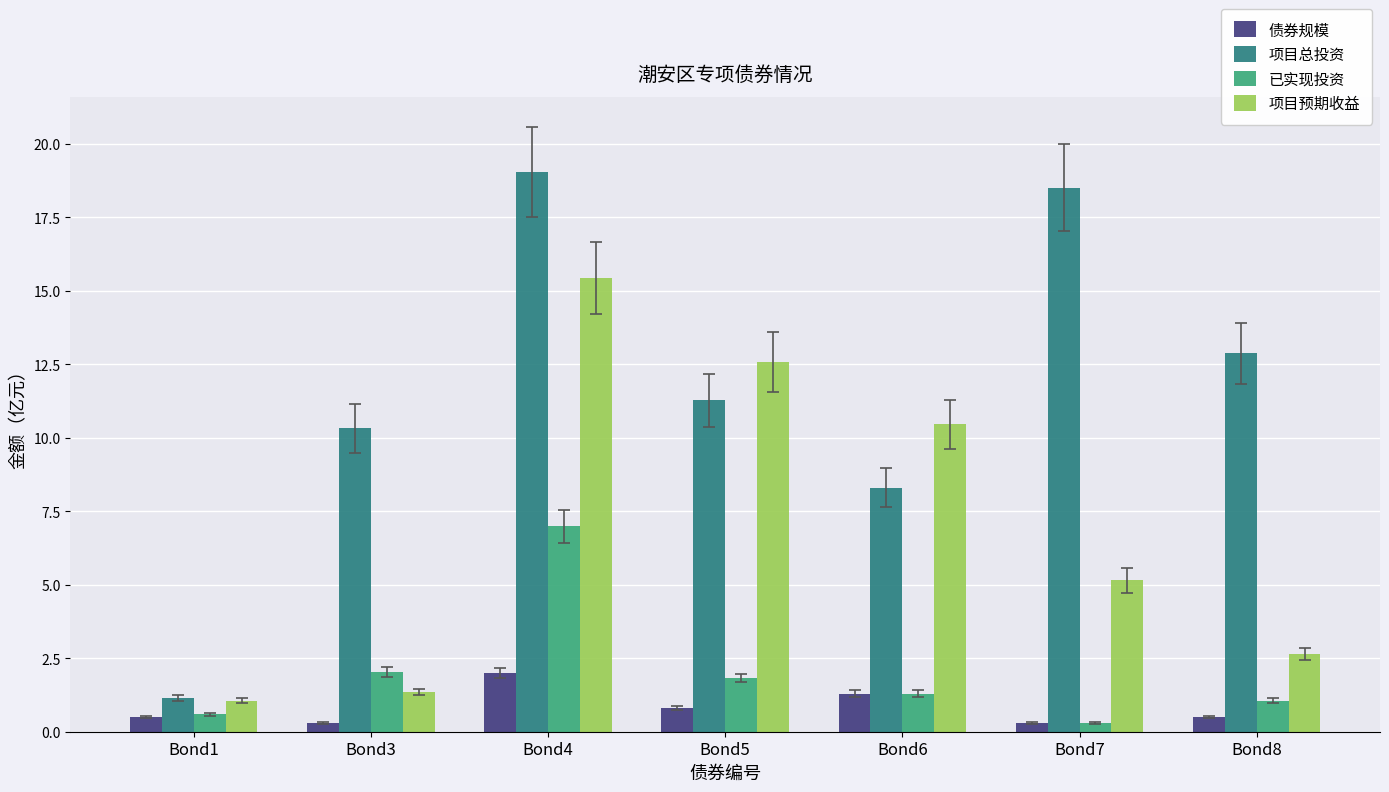

How many data points in 项目预期收益 are above 5?

4